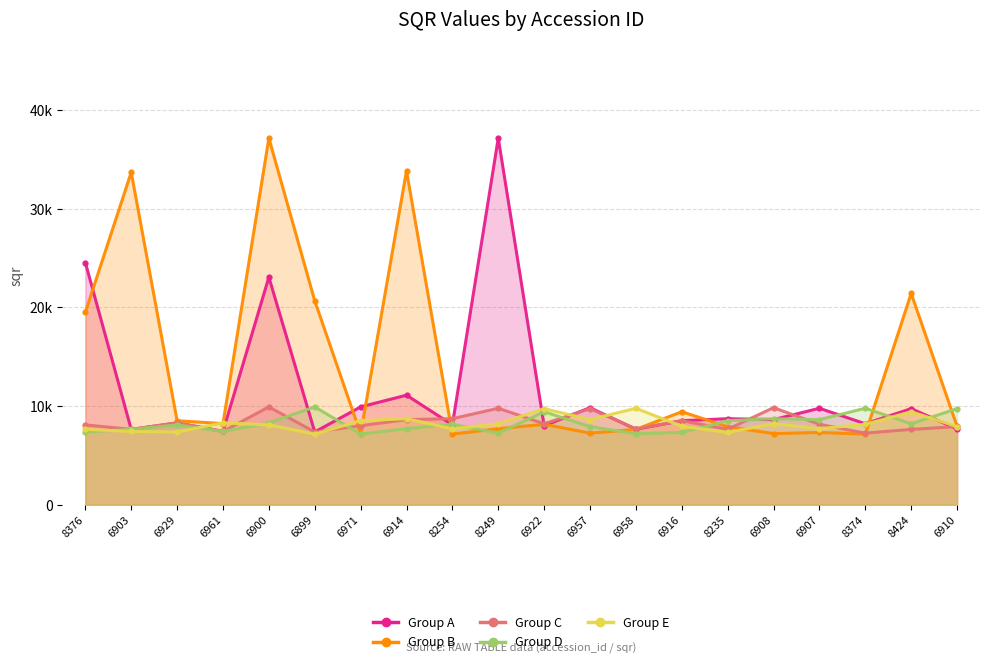

Is the value of Group B at 6910 greater than the value of Group D at 8376?

Yes